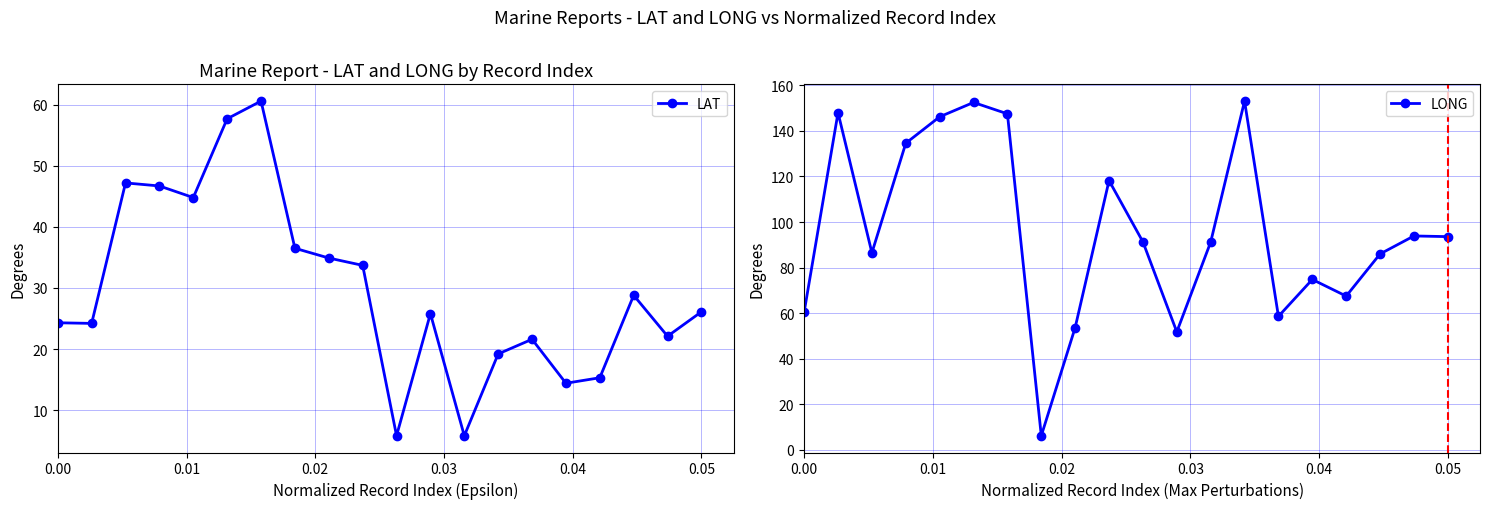

Reading right to left, extract all data points from this chart.

LAT: 26.1	22.1	28.8	15.3	14.4	21.6	19.2	5.8	25.8	5.8	33.7	34.9	36.5	60.6	57.7	44.8	46.7	47.2	24.2	24.3
LONG: 93.6	93.9	86.0	67.5	74.8	58.6	153.1	91.2	51.8	91.3	118.2	53.7	6.2	147.5	152.5	146.2	134.6	86.5	148.0	60.5